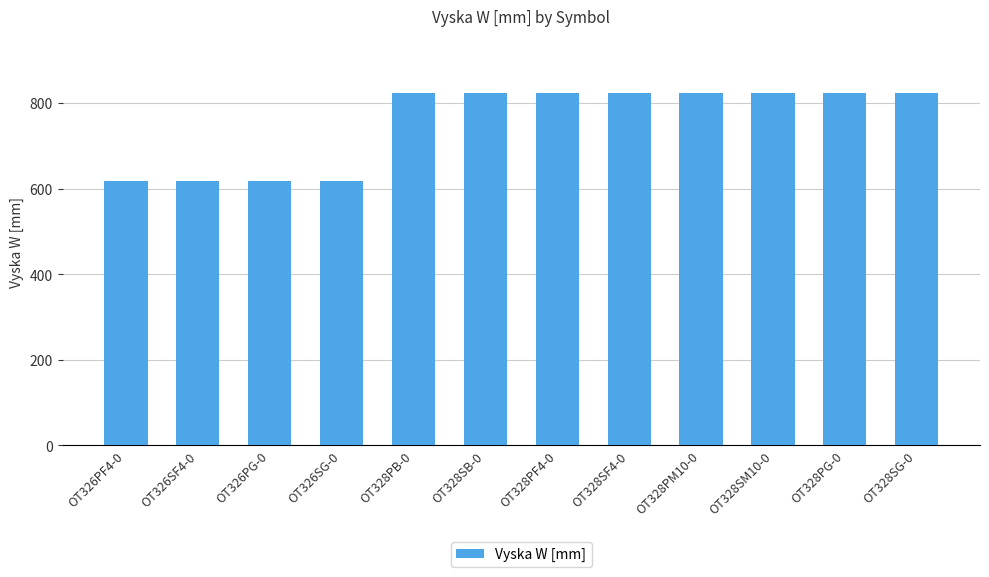

Between OT326PG-0 and OT328PB-0, which is larger?

OT328PB-0